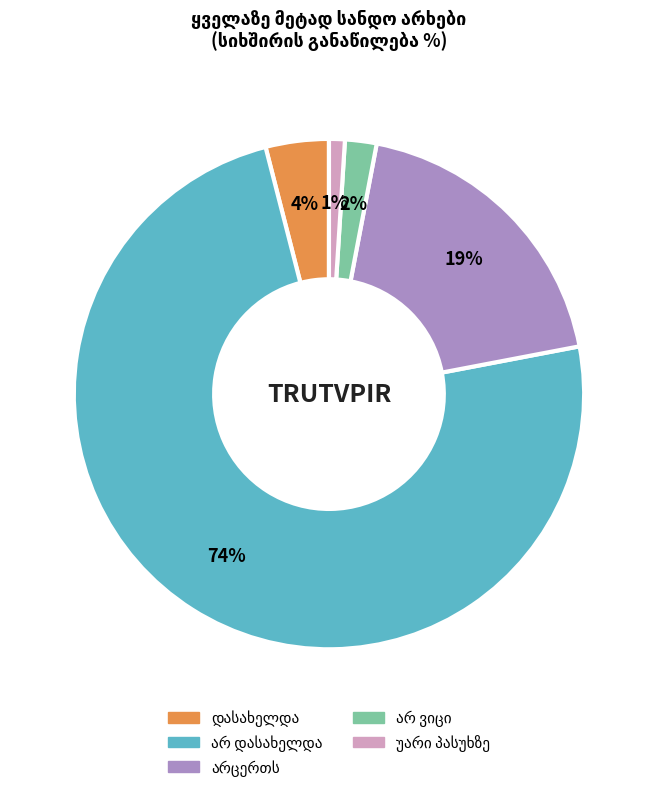

To the nearest percent, what is the average slice percentage?

20%